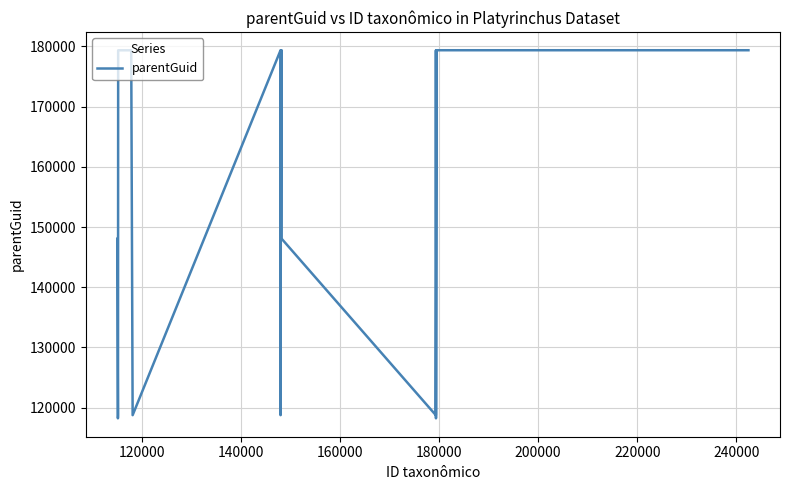

What is the minimum value shown in the chart?

118209